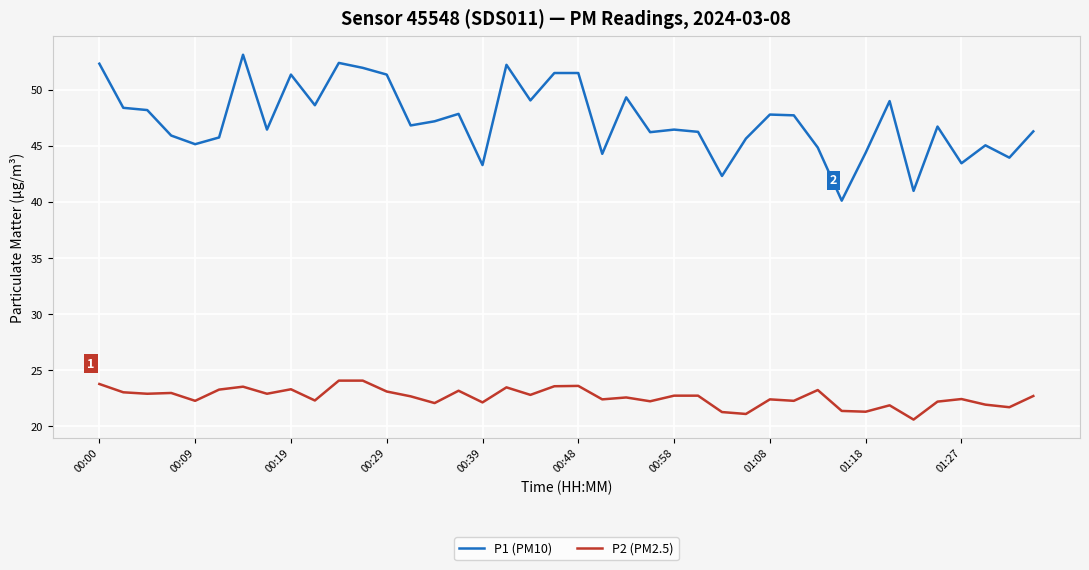

True or false: P2 (PM2.5) and P1 (PM10) intersect in this chart.

False